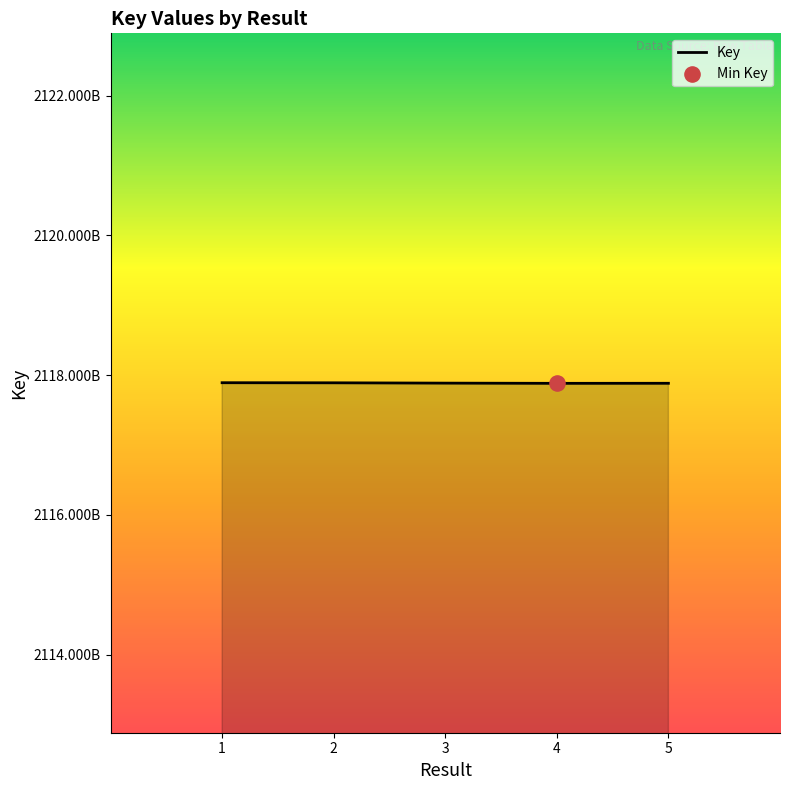

Which has a higher value, 3 or 2?

2